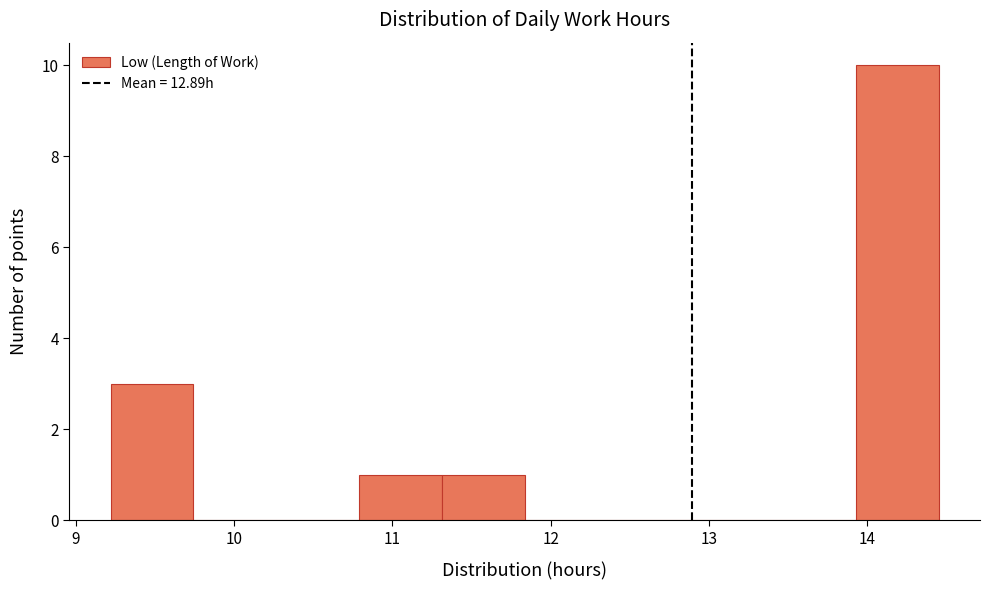

Reading left to right, list every bar in this chart as the range it spans on the x-axis followed by its height. Neither the bar edges nor the heights are printed on the chart, so give them approximately, as read against the axes.

9.2 to 9.7: 3
9.7 to 10.3: 0
10.3 to 10.8: 0
10.8 to 11.3: 1
11.3 to 11.8: 1
11.8 to 12.4: 0
12.4 to 12.9: 0
12.9 to 13.4: 0
13.4 to 13.9: 0
13.9 to 14.5: 10